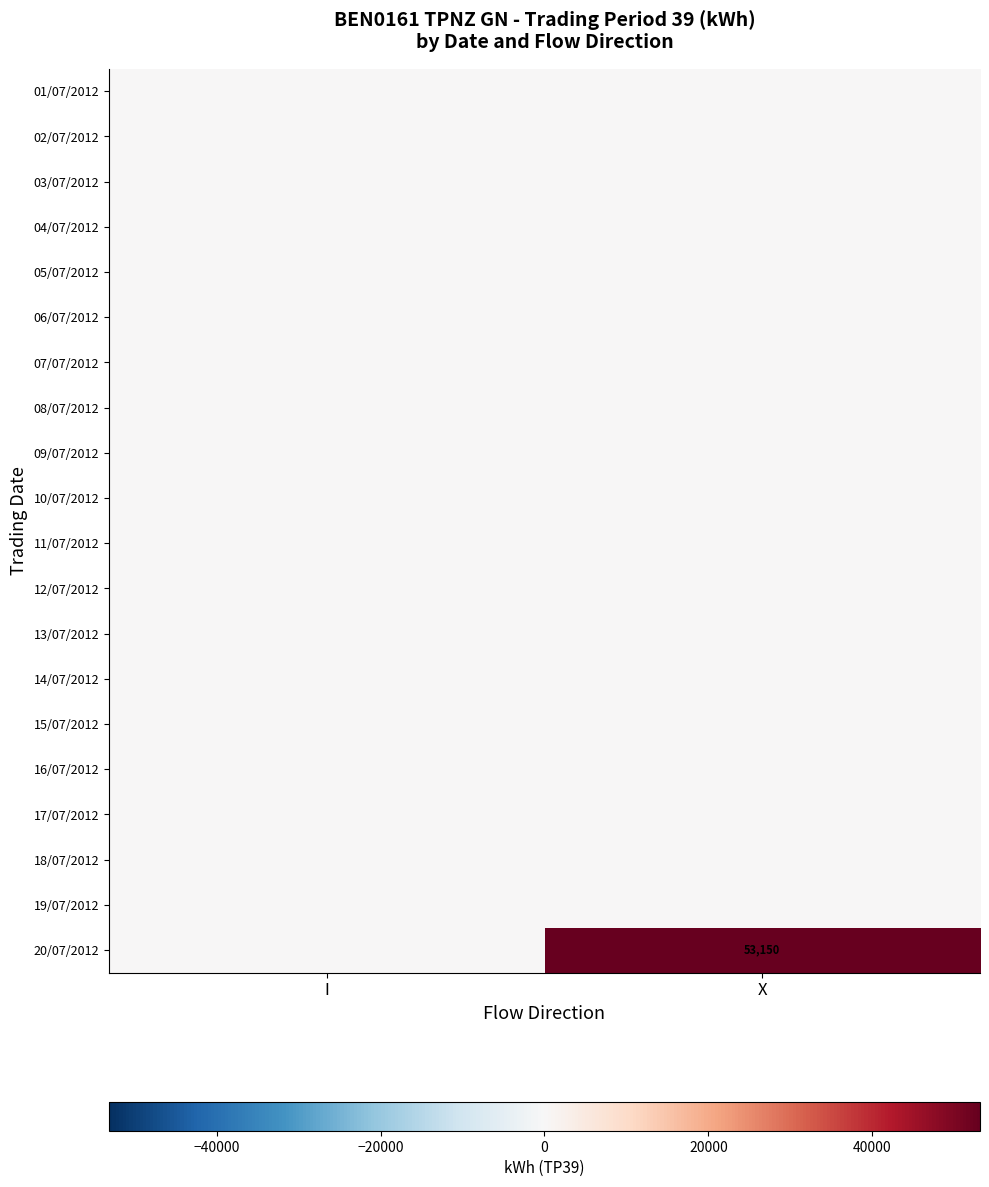

How many categories are shown in the chart?

2